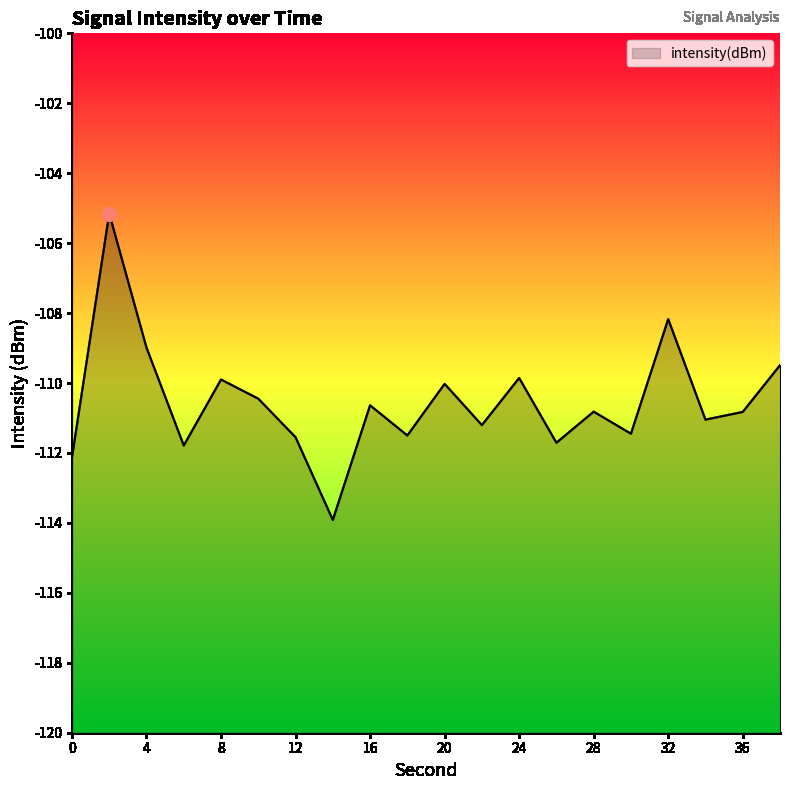

What is the value of the 9th point from the left?

-110.6